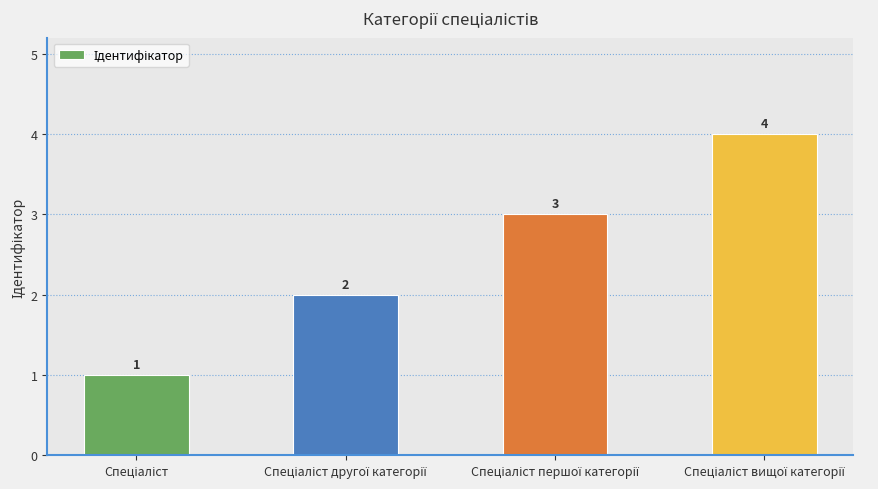

Reading left to right, list all the values displayed in this chart.

1	2	3	4